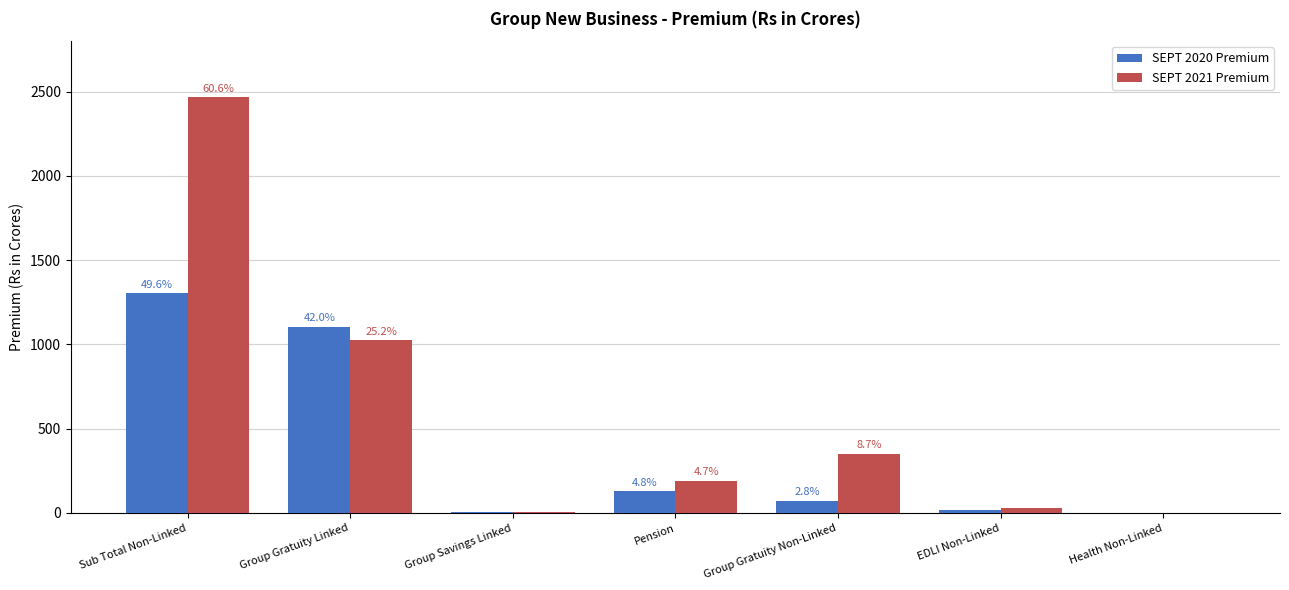

The value of SEPT 2020 Premium at Group Gratuity Non-Linked is 72.8. True or false?

True